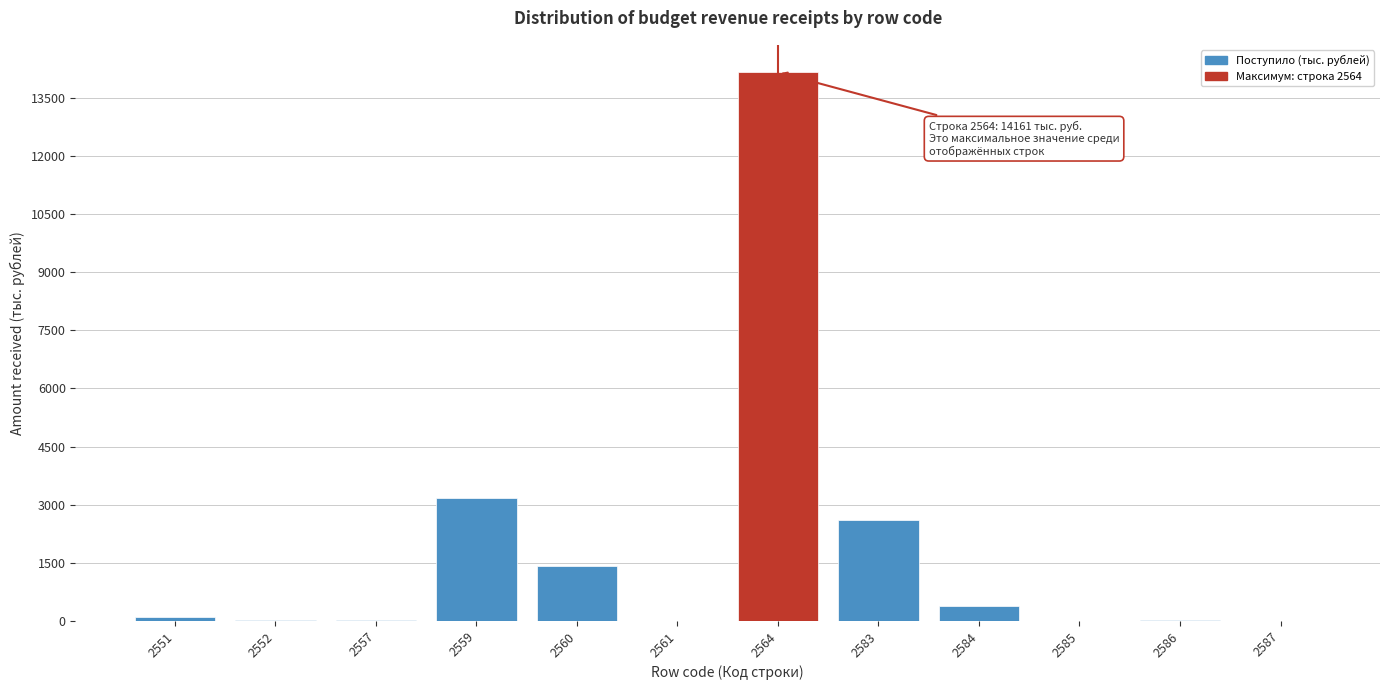

What is the greatest value displayed?

14161